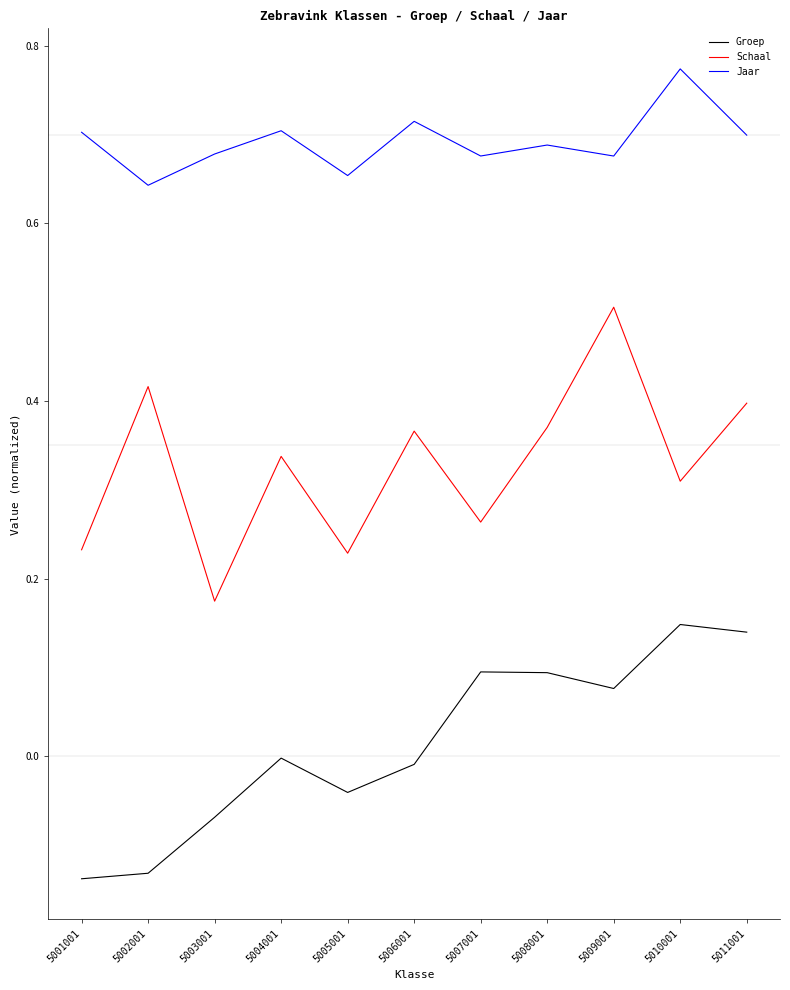

Is this an area chart (filled region under the line)?

No